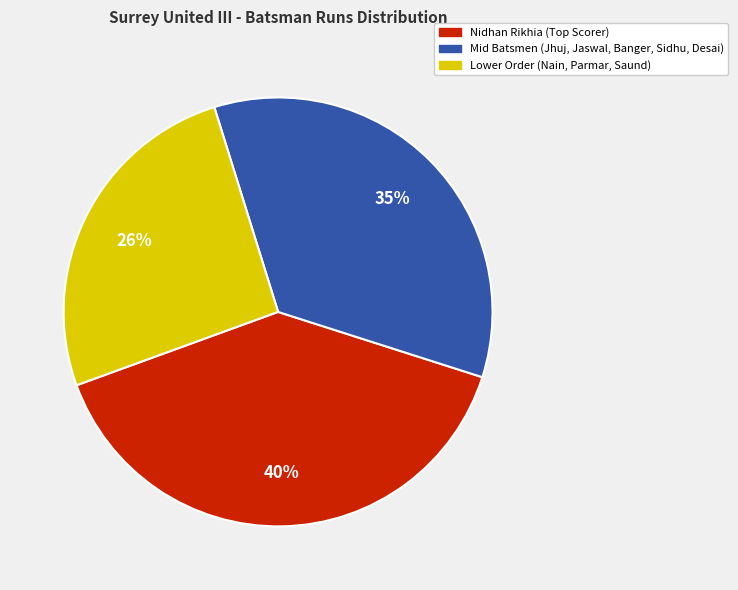

Does any single category account for the majority?

No